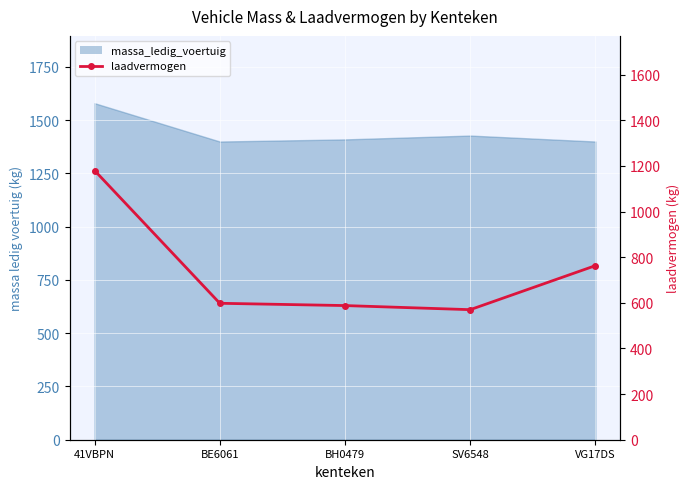

What is the label of the 1st point from the left?

41VBPN